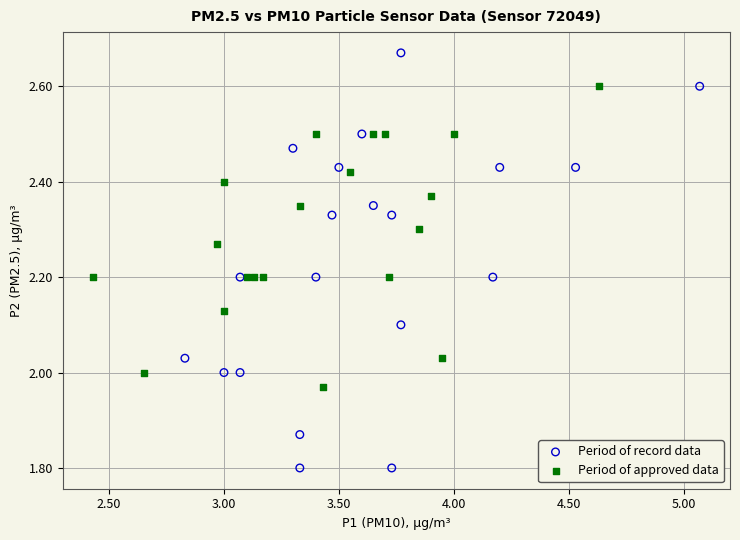

Which series contains the highest Y value?

Period of record data